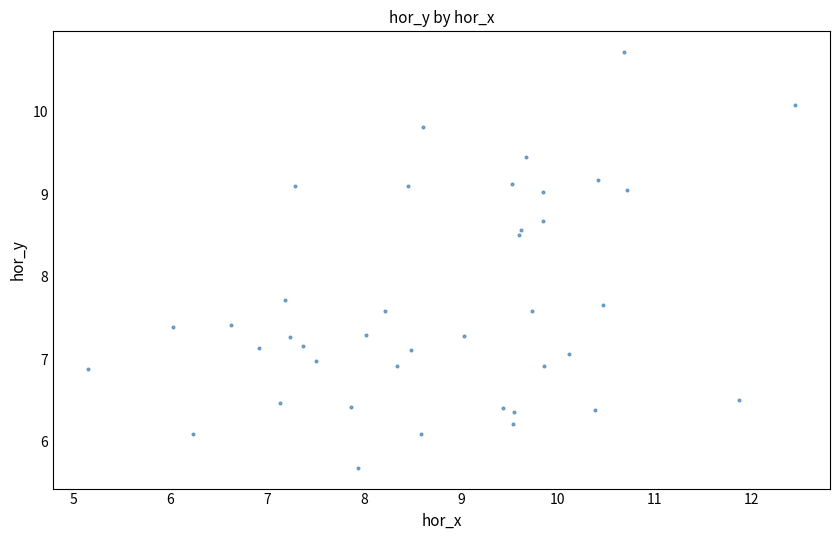

What Y value in the scatter plot is closest to 8?

7.7